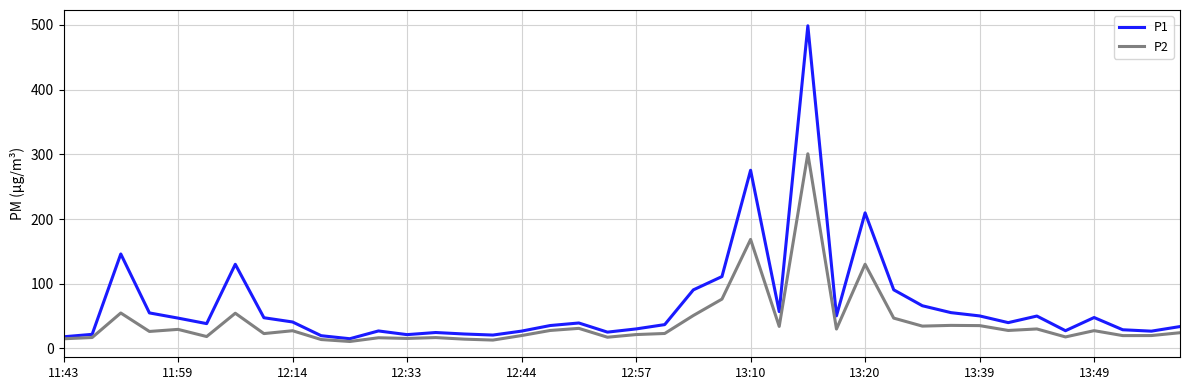

What is the lowest value of the P2 series?

10.8